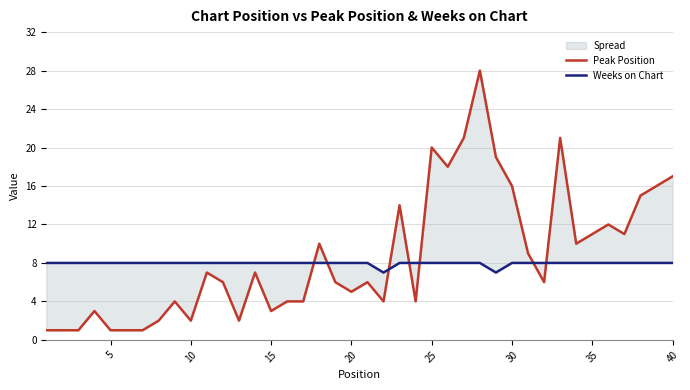

Is the value of Peak Position at 40 greater than the value of Weeks on Chart at 10?

No